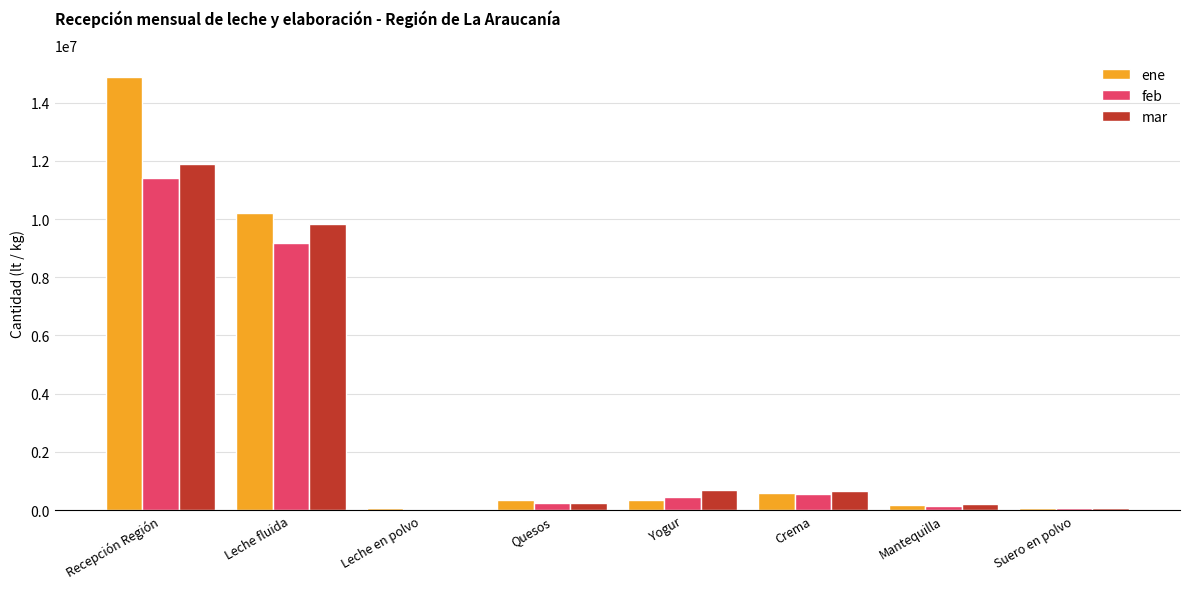

What is the total value across all series at Mantequilla?

531734